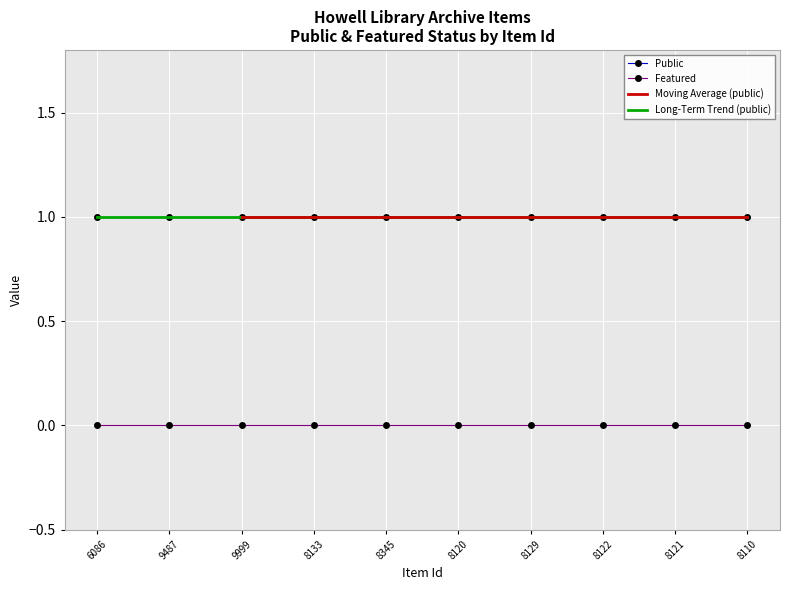

Between 8120 and 9487, which is larger?

8120